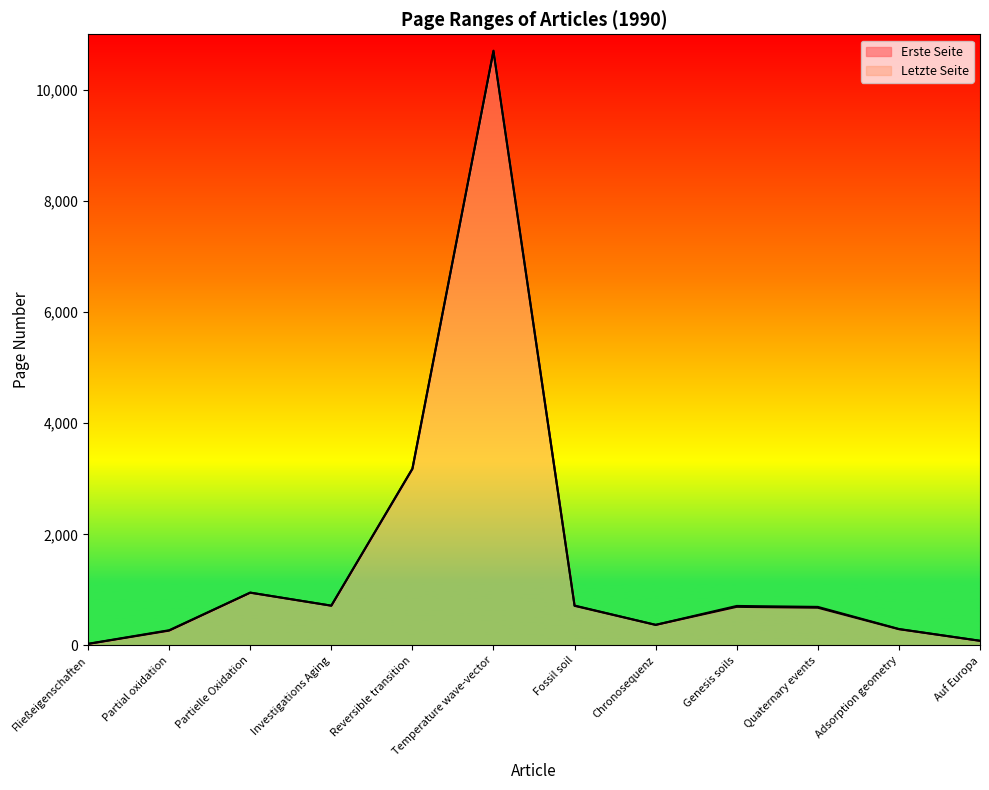

What is the difference between the maximum and minimum values in the Erste Seite series?

10669